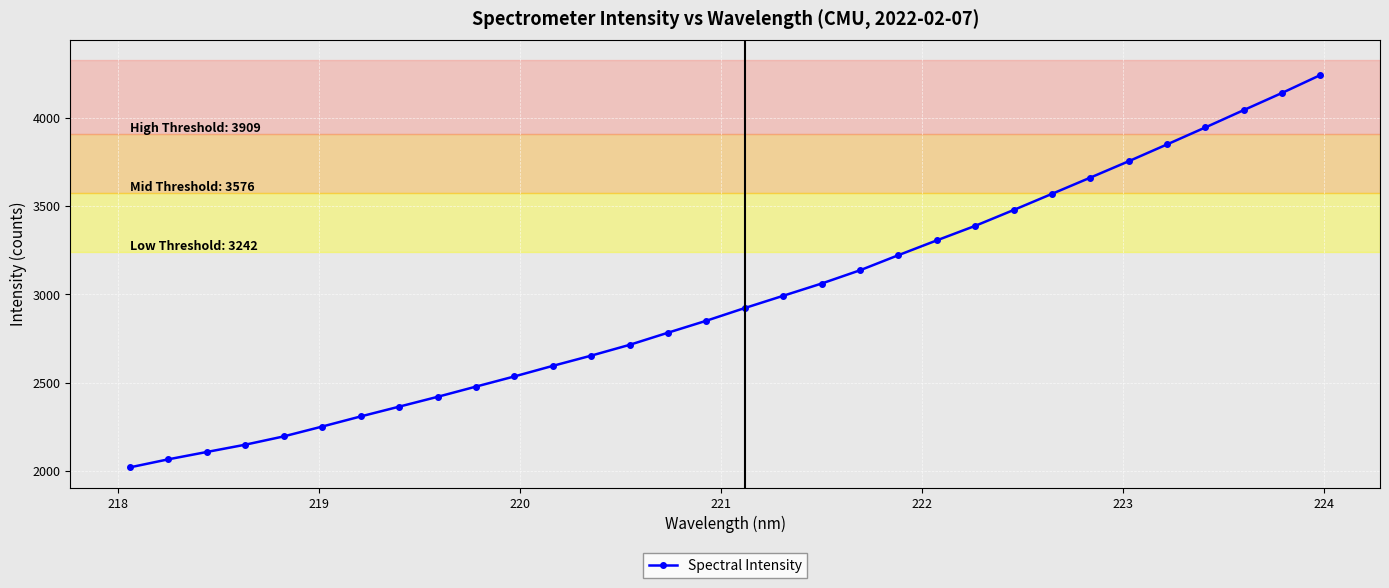

What is the value of the 7th point from the left?

2308.1